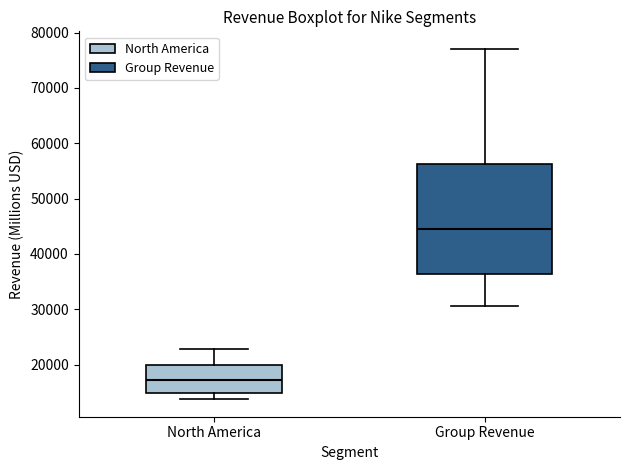

Which box has the highest median line?

Group Revenue